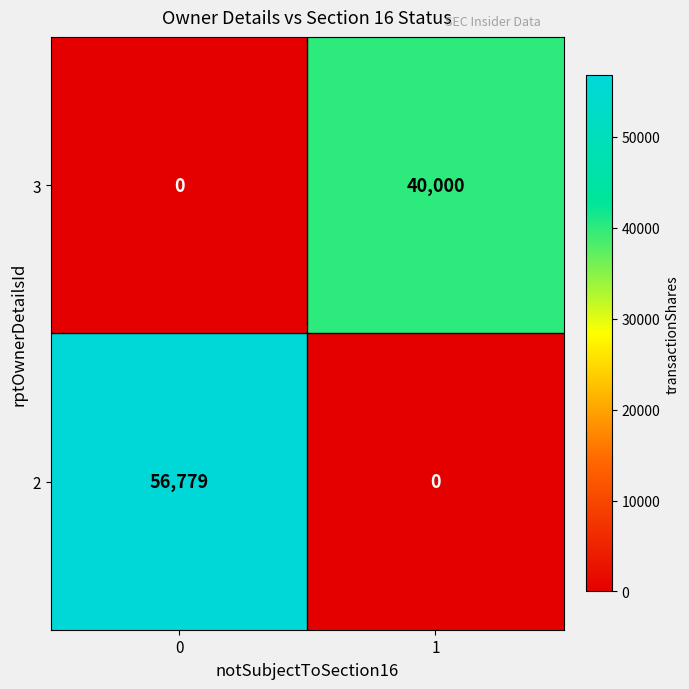

At 1, list the series in order from largest to smallest.

3, 2